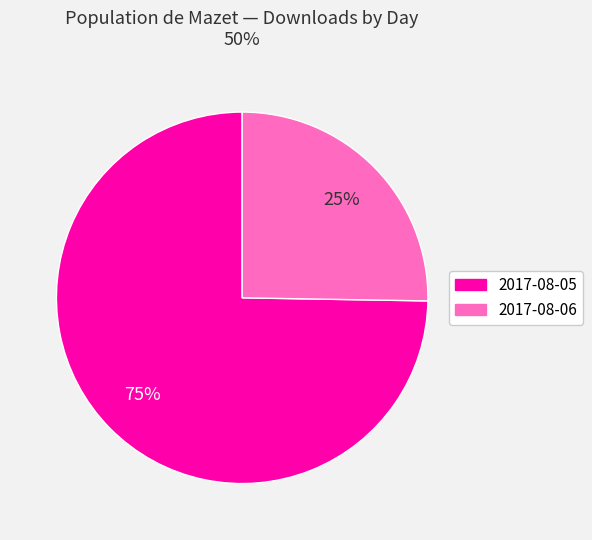

Combined, do 2017-08-05 and 2017-08-06 account for over 50%?

Yes